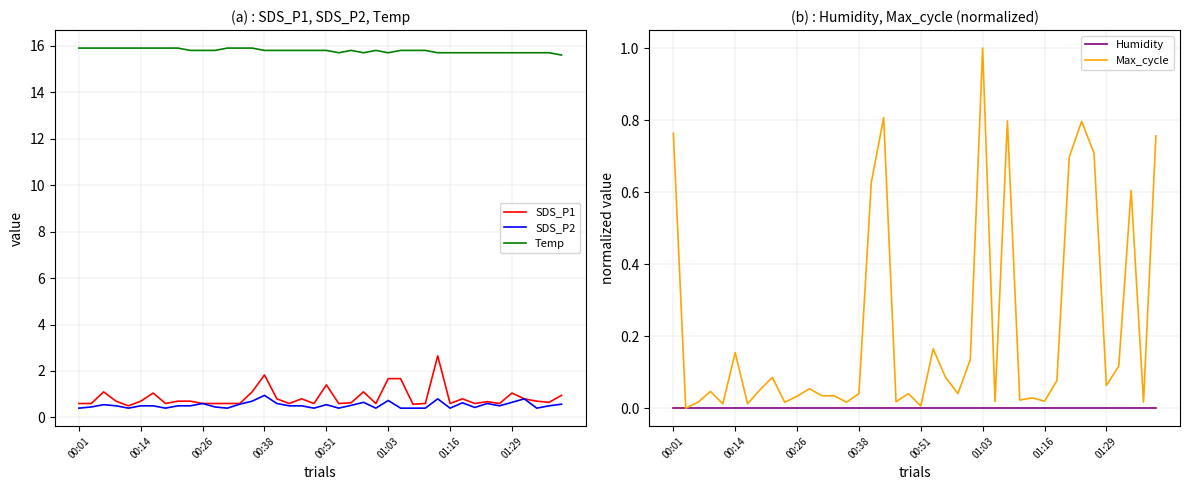

Is it true that Temp equals 9.8 at 00:14?

False